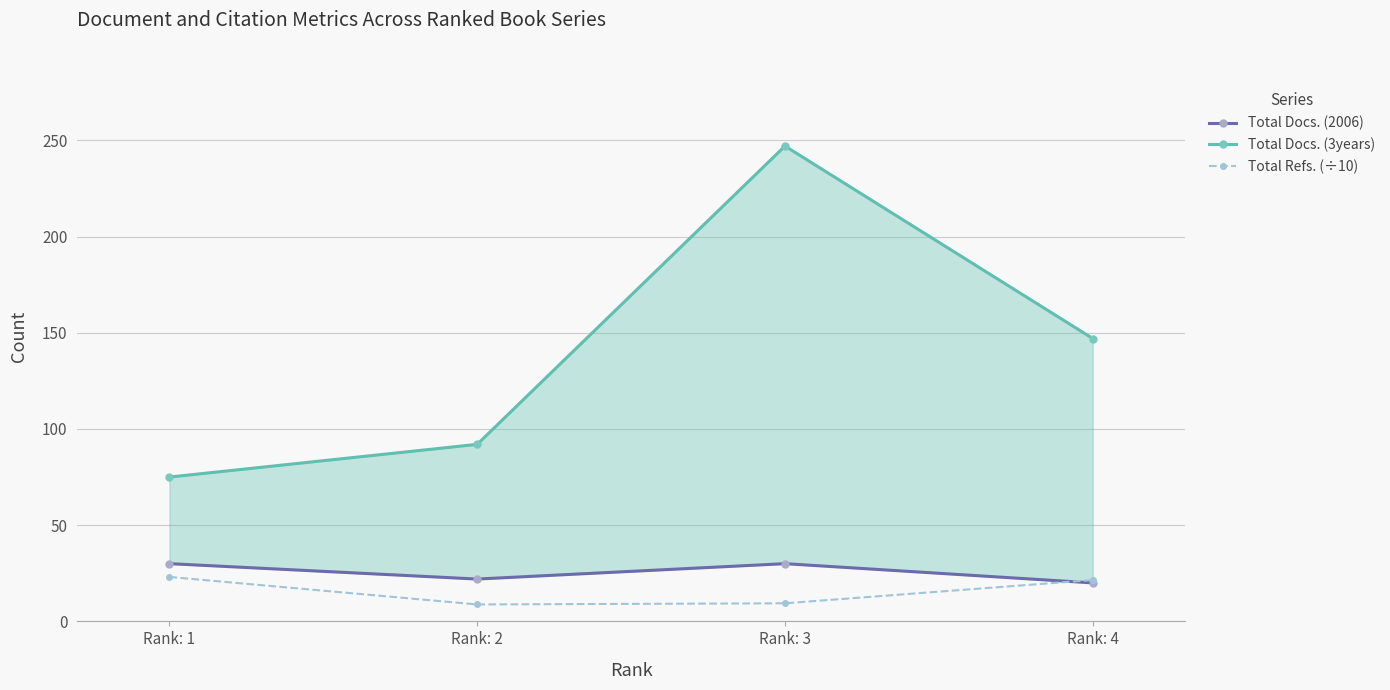

What is the value of the Total Refs. (÷10) point at the 2nd from the left?

8.8